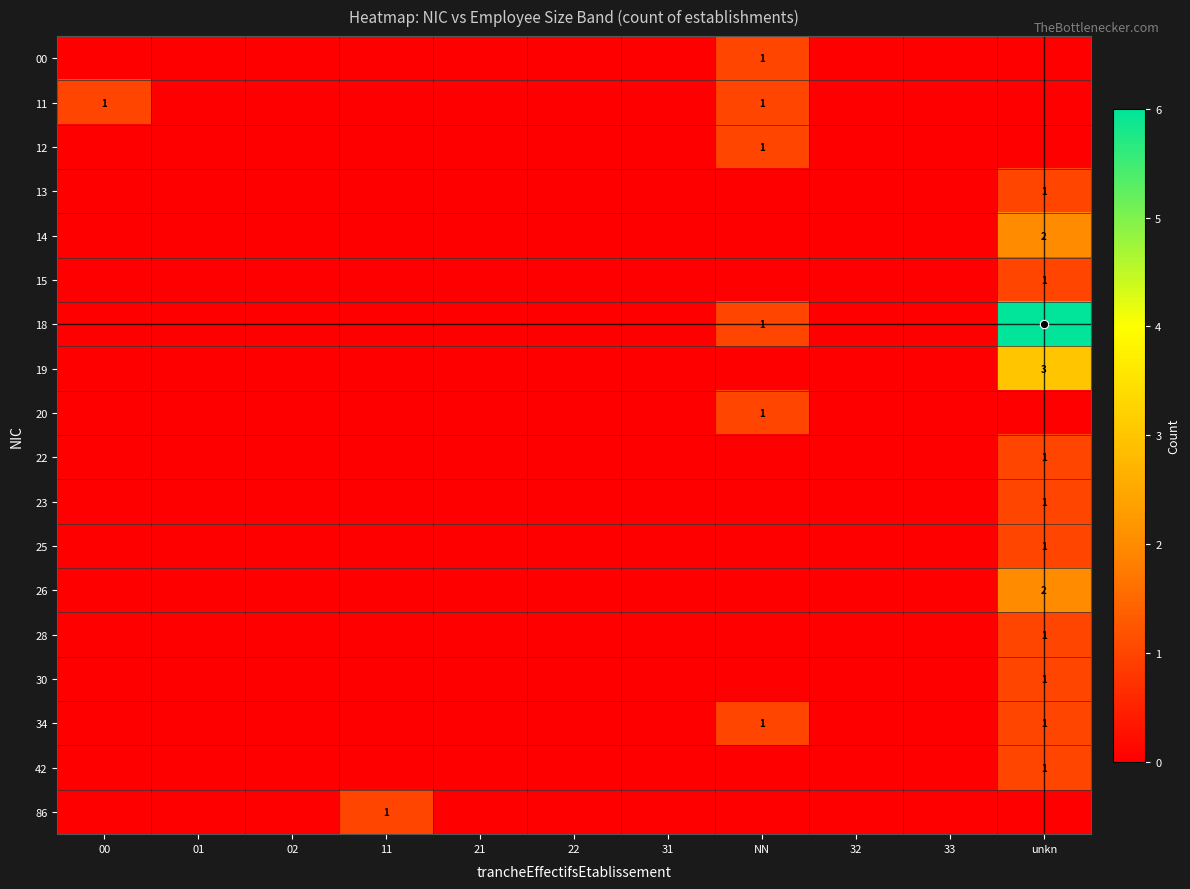

How many data points in 11 are above 0?

2